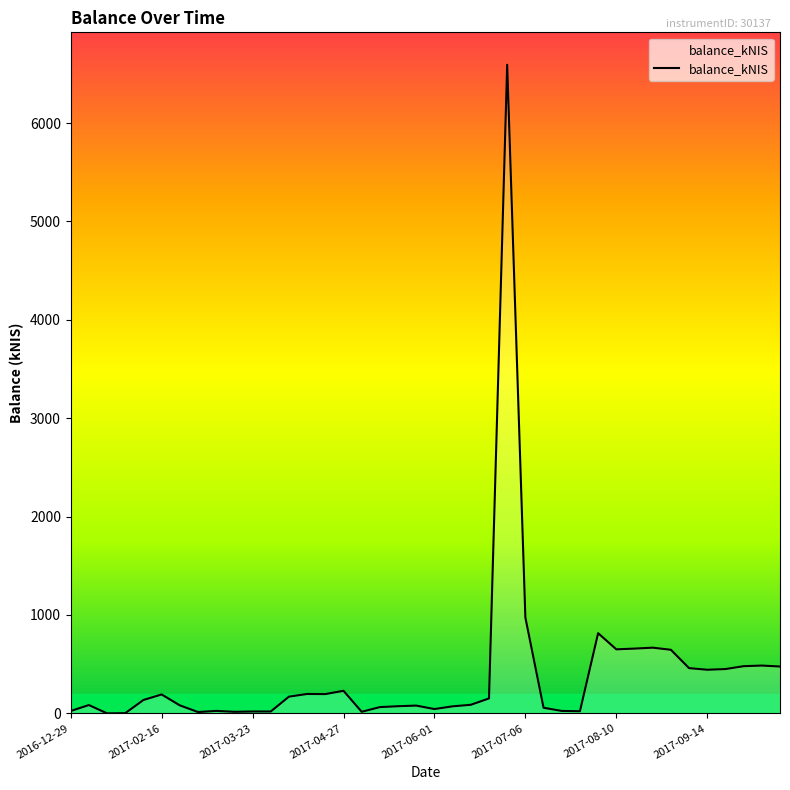

What is the greatest value displayed?

6591.9